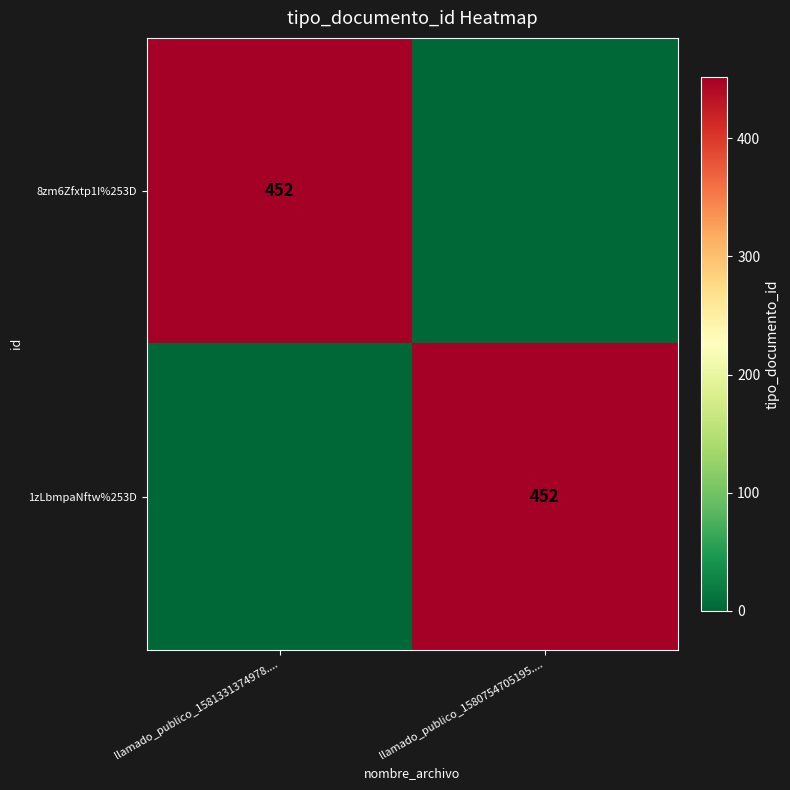

Is it true that 1zLbmpaNftw%253D equals 723 at llamado_publico_1580754705195....?

False